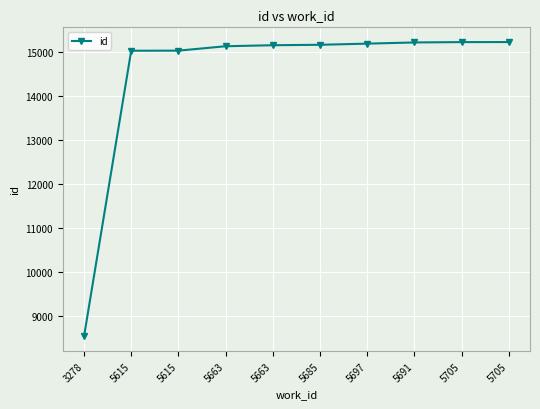

Which has a higher value, 5697 or 3278?

5697